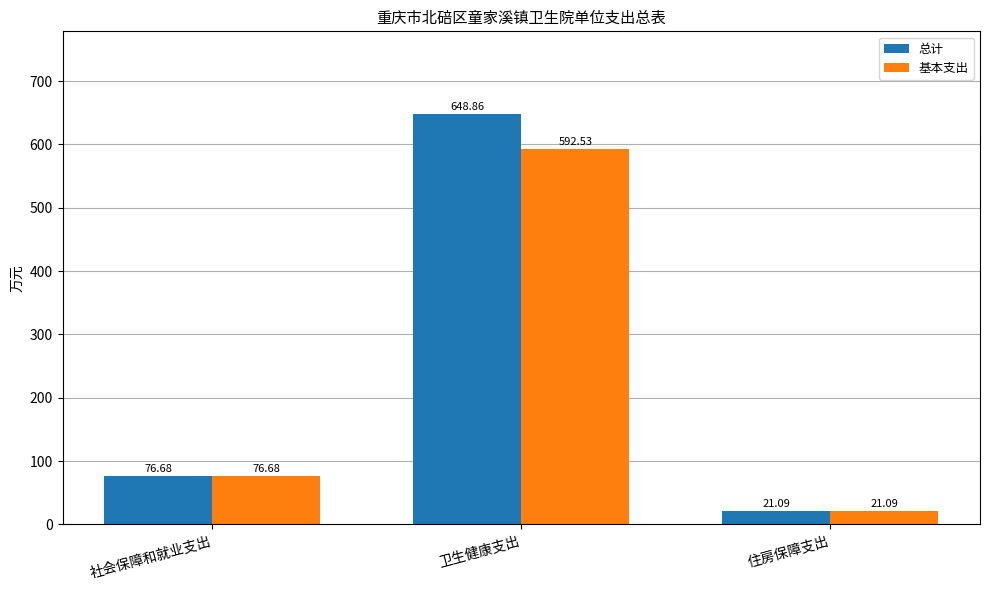

At which label does 基本支出 first exceed 76?

社会保障和就业支出